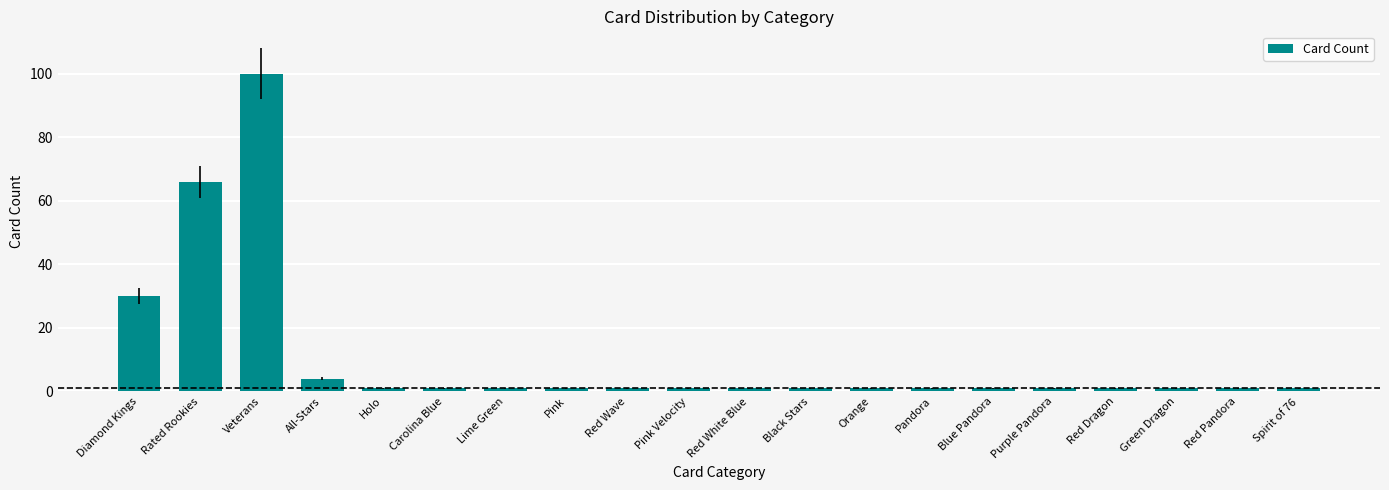

What is the value of the 1st bar from the left?

30